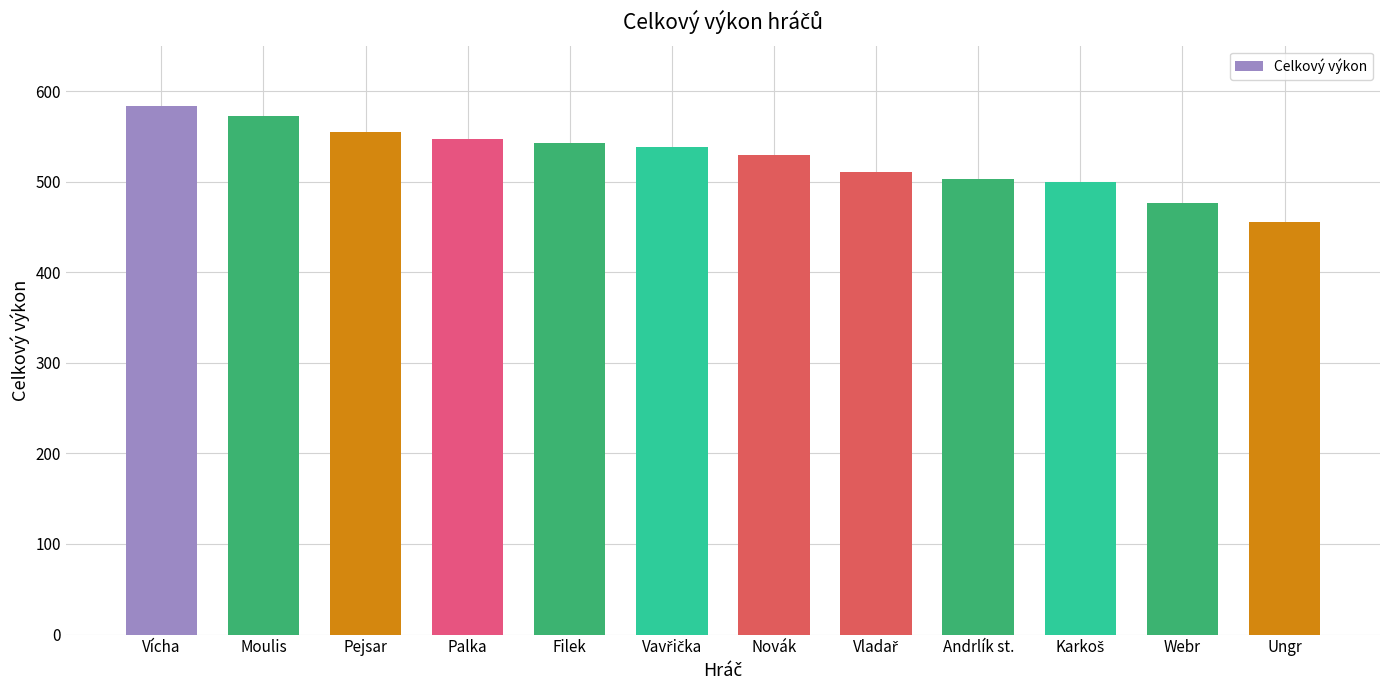

Are the bars horizontal?

No